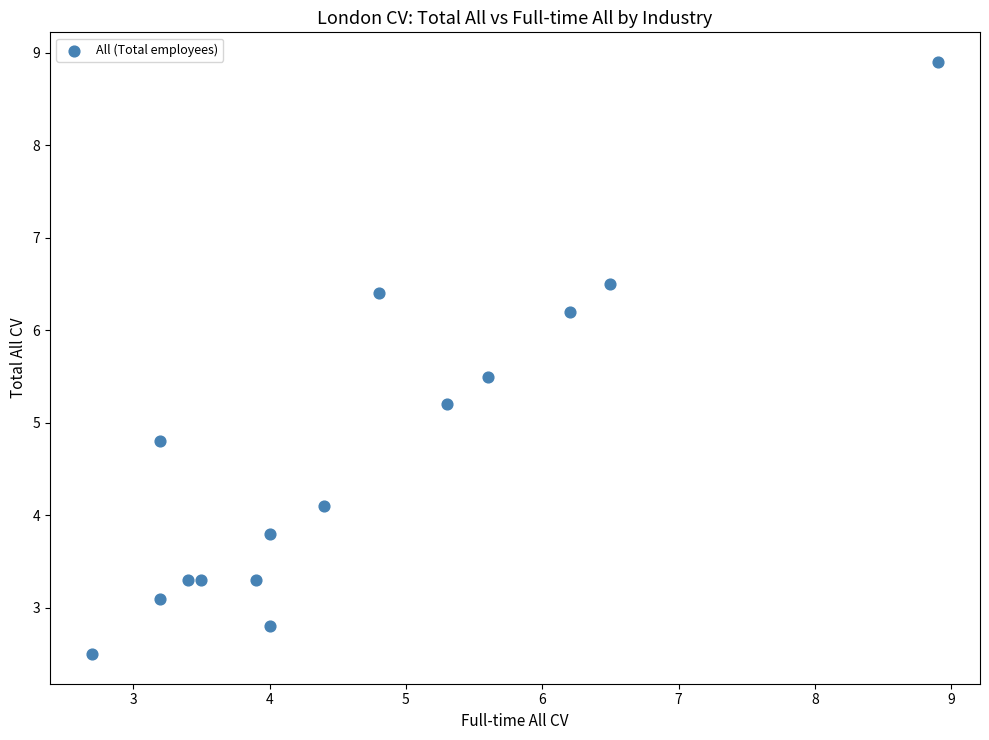

What is the range of Y values (max minus min)?

6.4